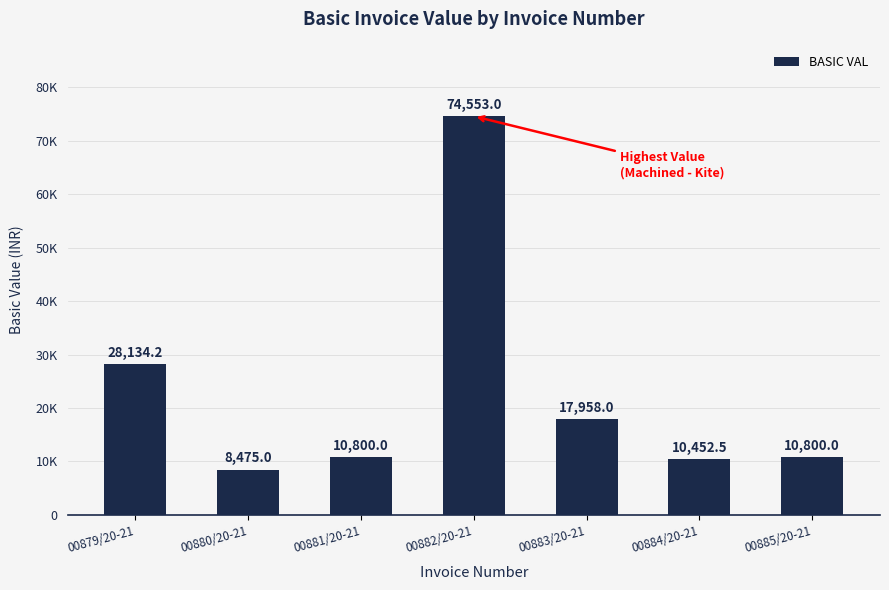

Does the chart contain any negative values?

No